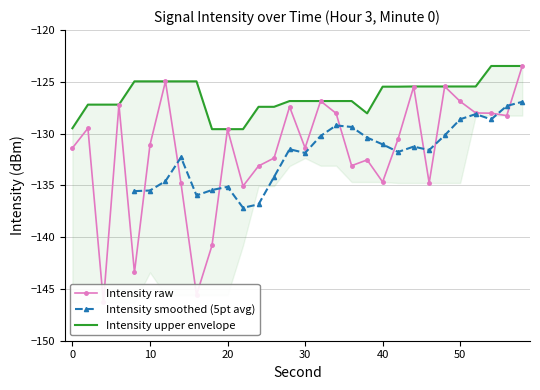

Does the chart have visible grid lines?

Yes